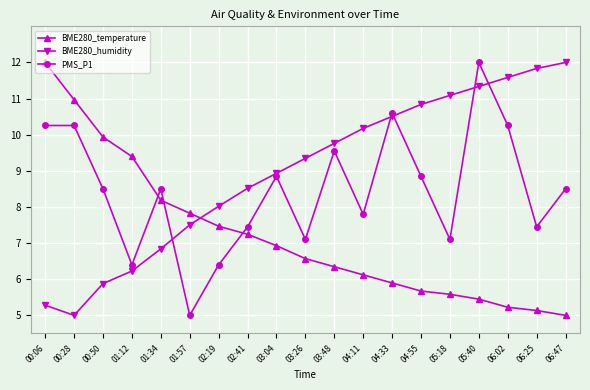

What is the difference between the highest and lowest values at 02:41?

1.3